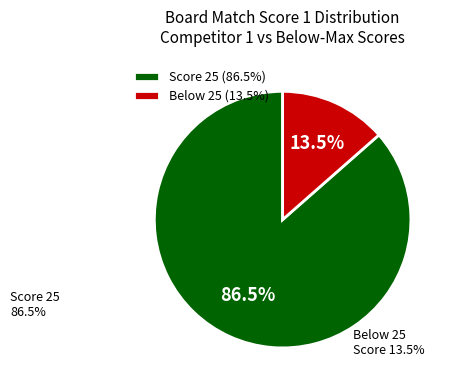

Does any single category account for the majority?

Yes